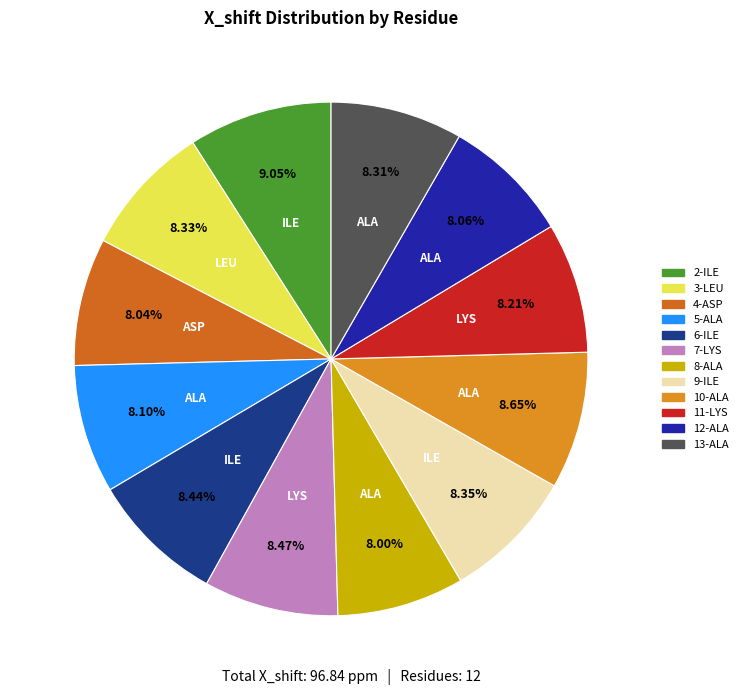

Is it true that 5-ALA is 8% of the pie?

True